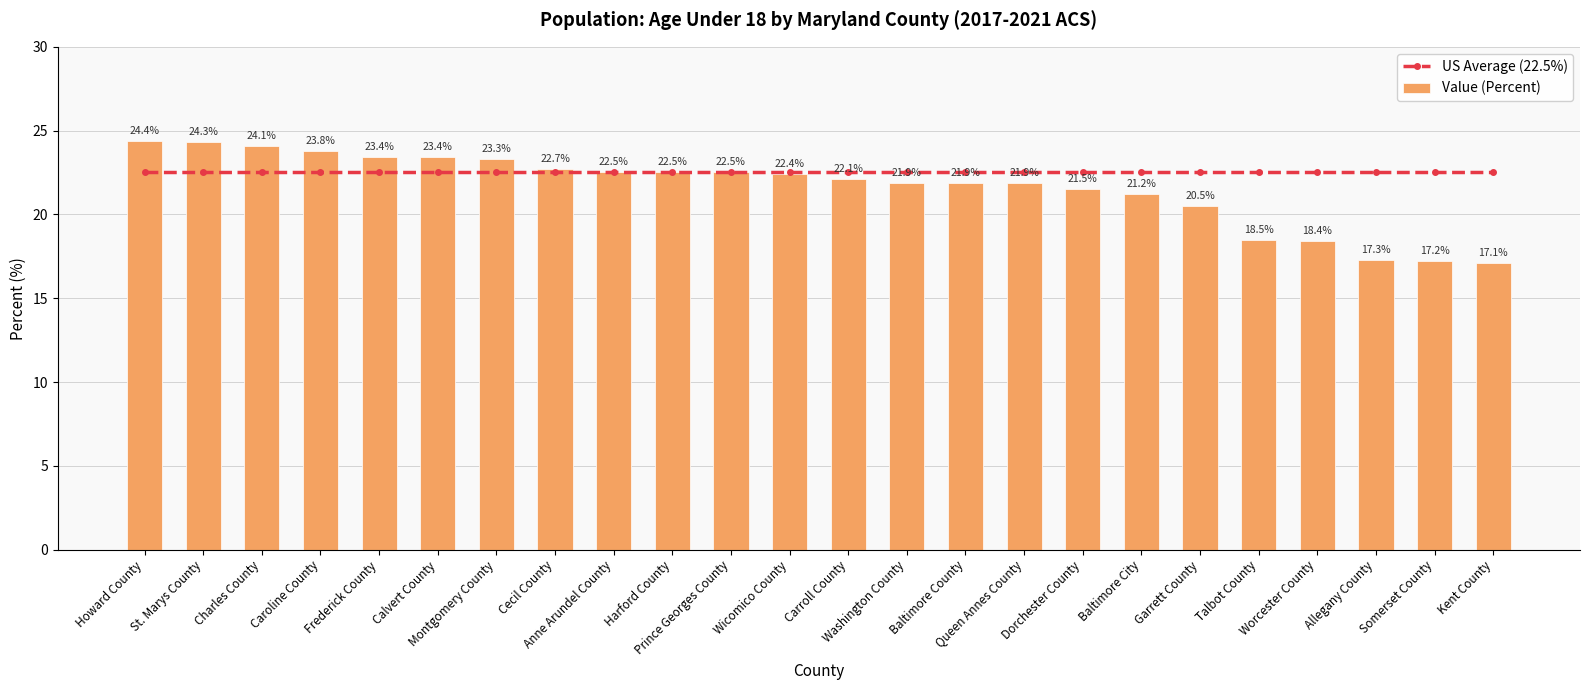

What is the difference between the maximum and minimum values in the Value (Percent) series?

7.3